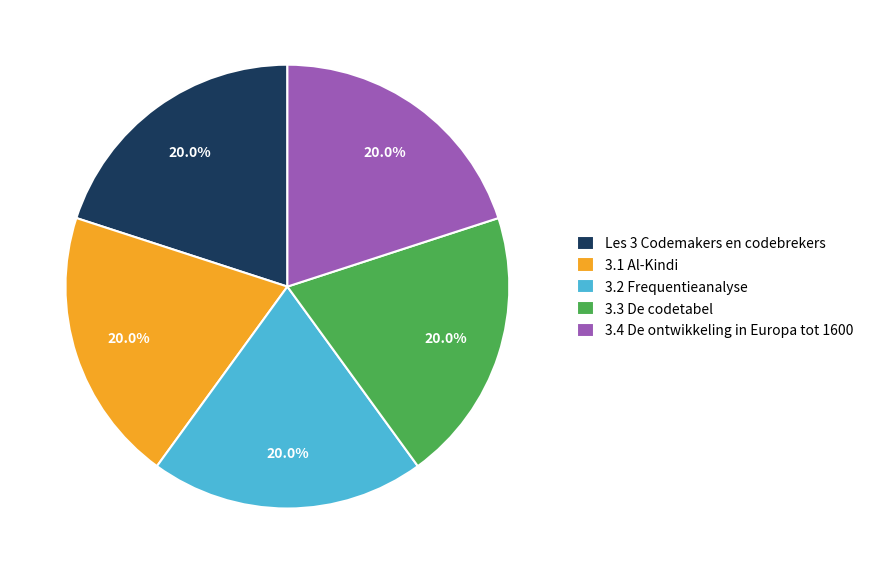

What percentage is the 3.4 De ontwikkeling in Europa tot 1600 slice, to the nearest percent?

20%